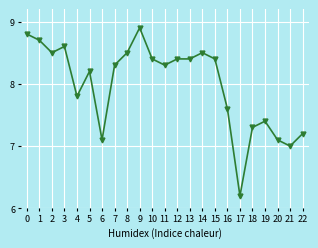

Which category has the lowest value across all series?

17